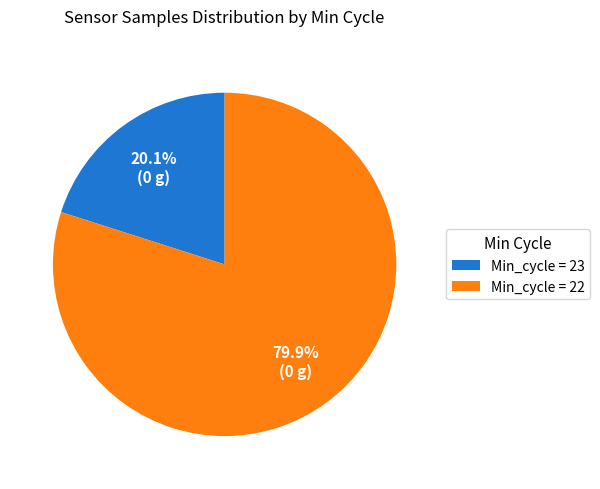

What is the ratio of the value at Min_cycle = 23 to the value at Min_cycle = 22?

0.3